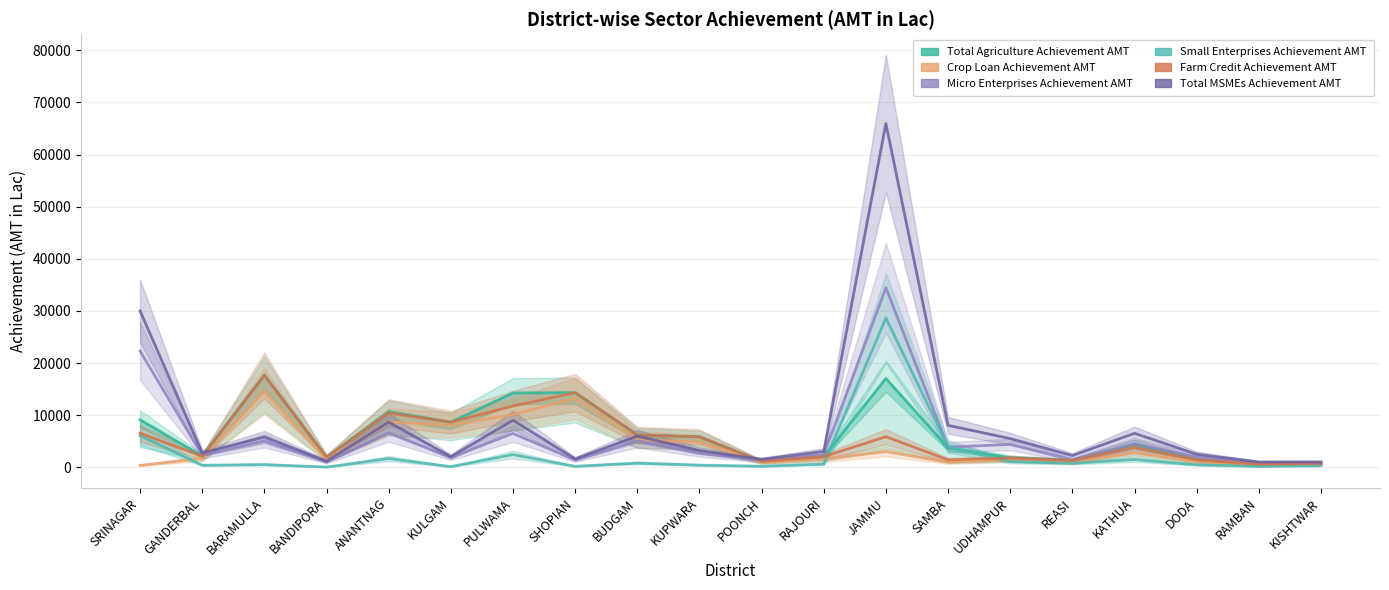

How many lines are shown in the chart?

6